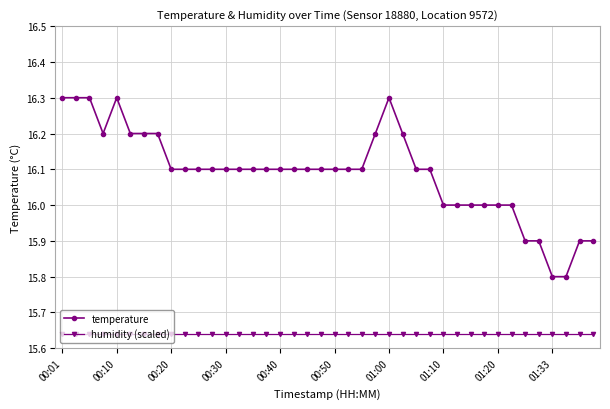

What is the maximum value for temperature?

16.3